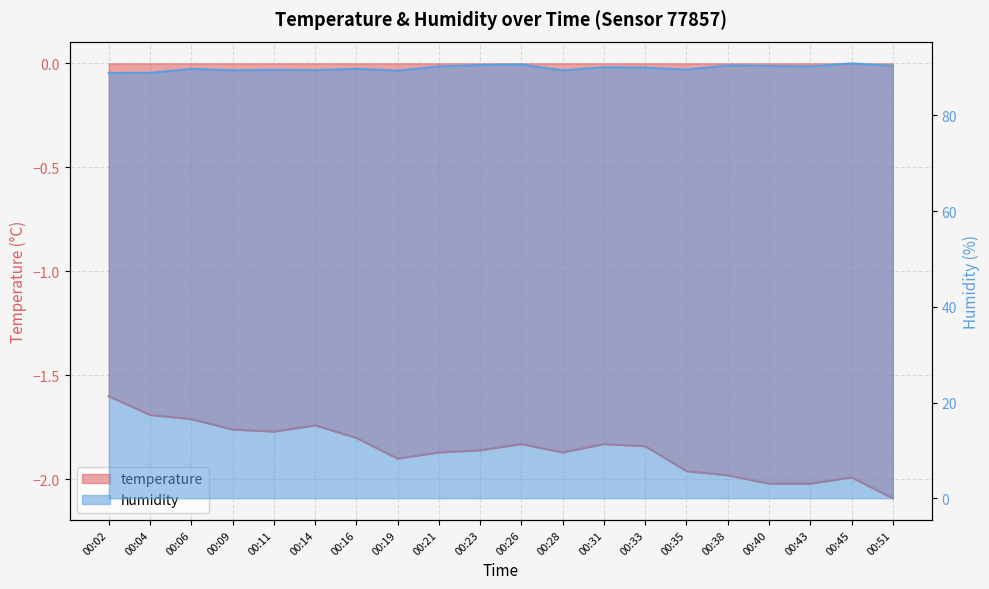

The value of humidity at 00:04 is 25.7. True or false?

False